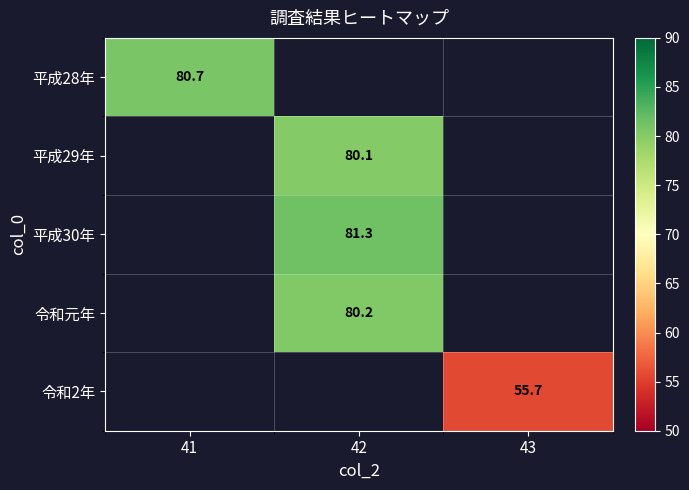

Is it true that 令和2年 equals 55.7 at 43?

True